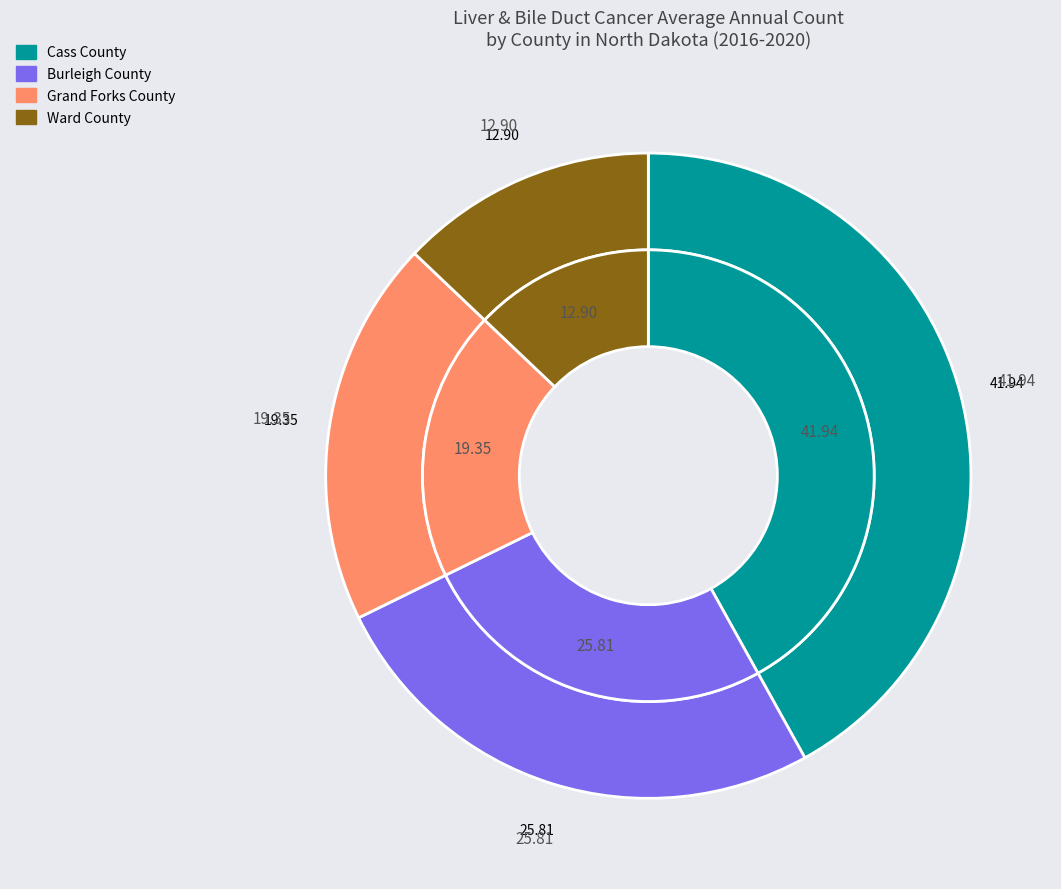

Is it true that Grand Forks County is 6% of the pie?

False